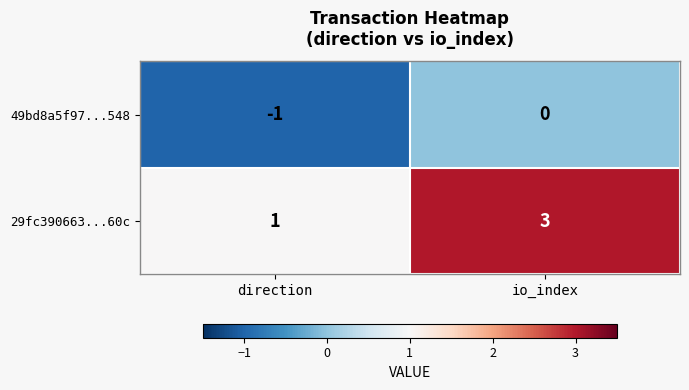

What is the sum of all 29fc390663...60c values?

4